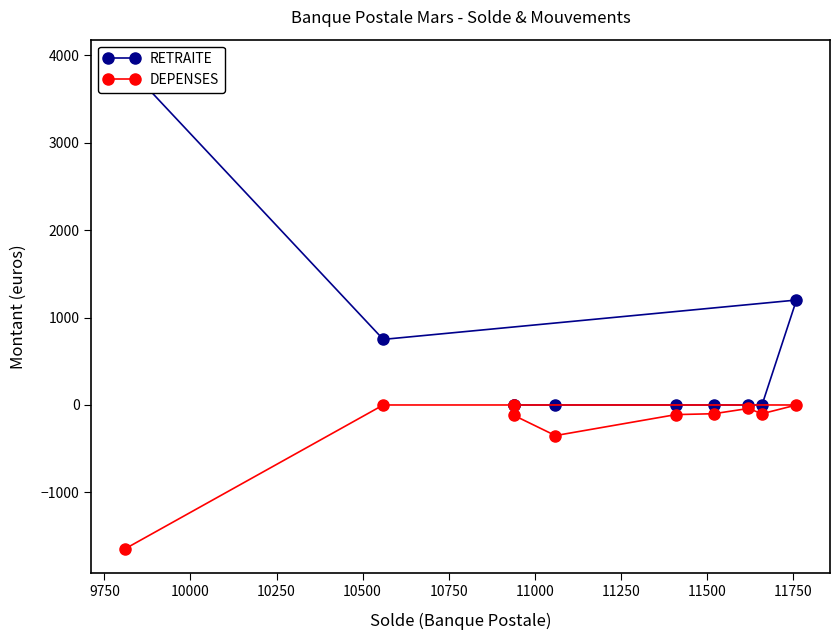

What are all the series names shown in the legend?

RETRAITE, DEPENSES